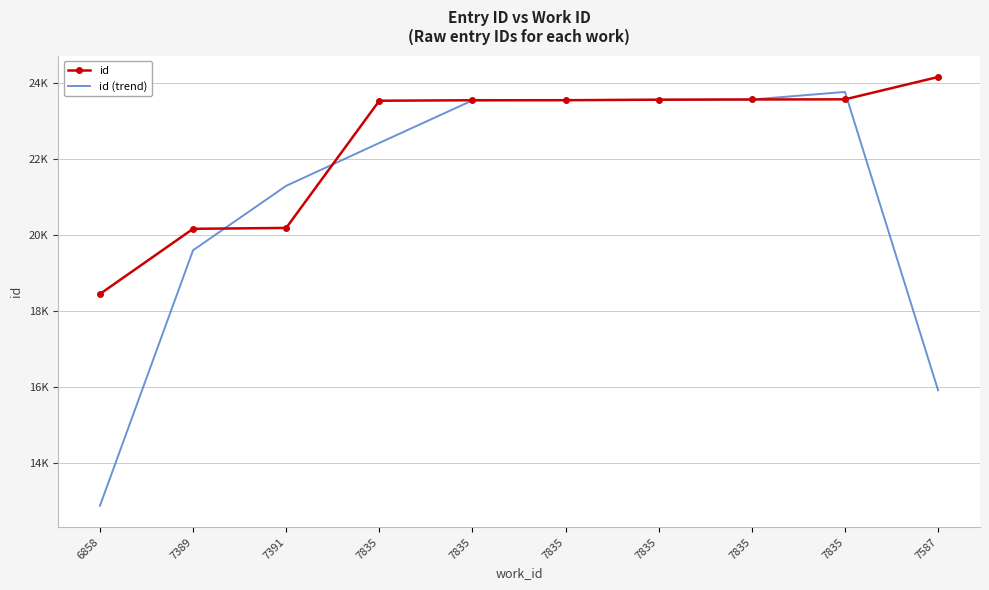

Rank the series by their average value, from lowest to highest.

id (trend), id